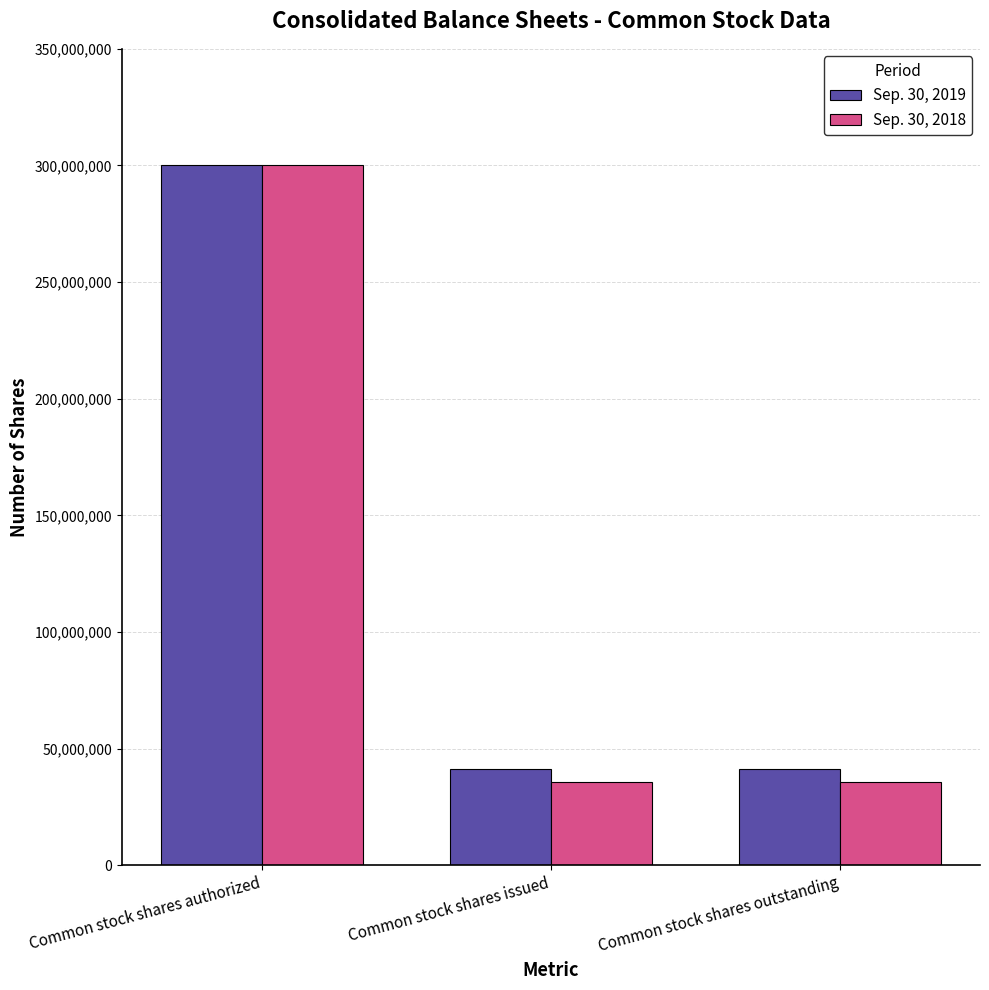

How many categories are shown in the chart?

3